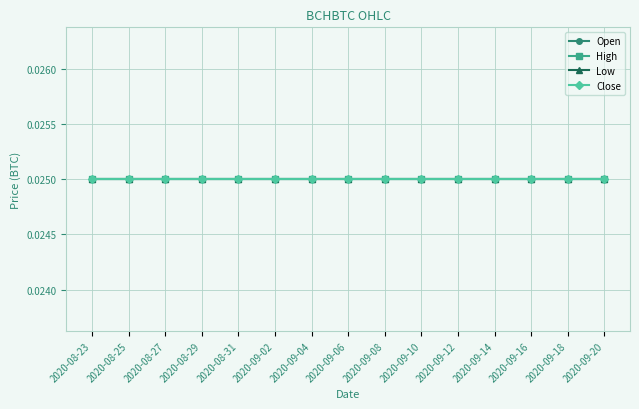

At which category is the sum across all series the highest?

2020-09-13